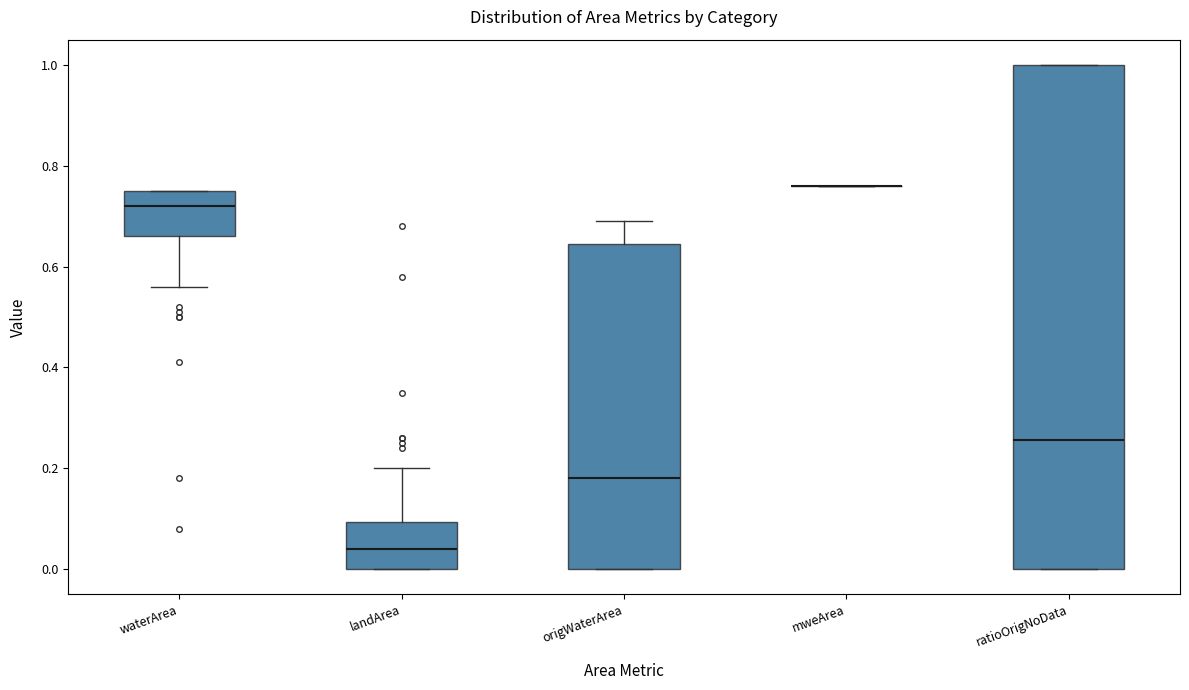

Where is the lower edge of the box for landArea on the y-axis? The values are not printed on the chart, so give them approximately, as read against the axis.

0.00